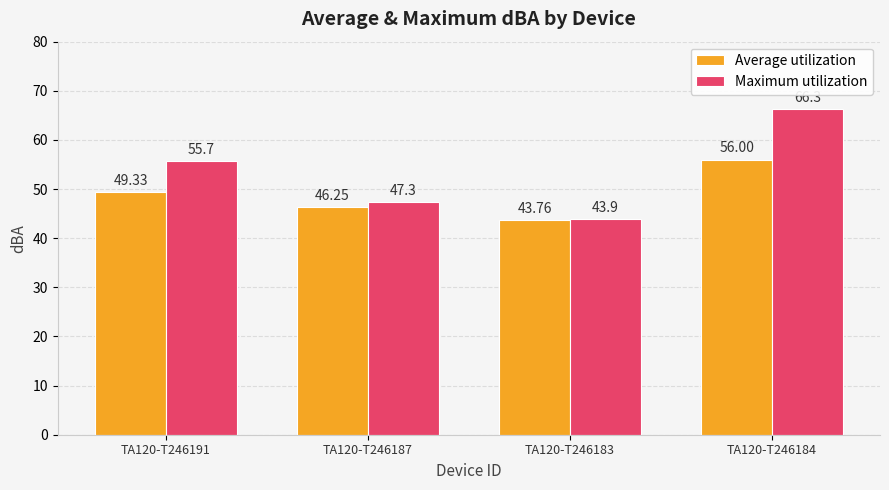

Are the bars horizontal?

No